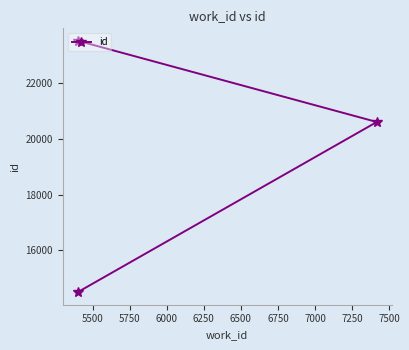

What is the smallest value displayed?

14492